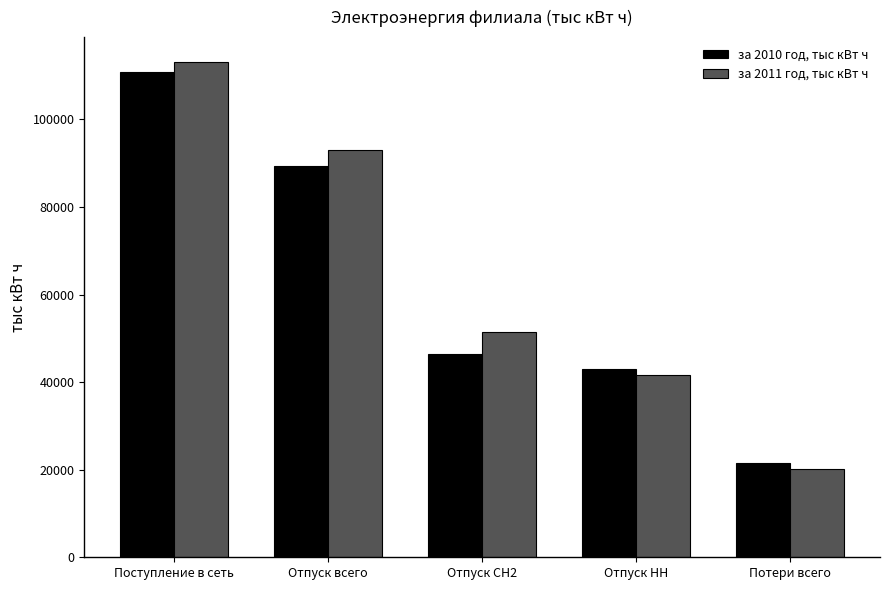

How many distinct data groups are displayed?

2